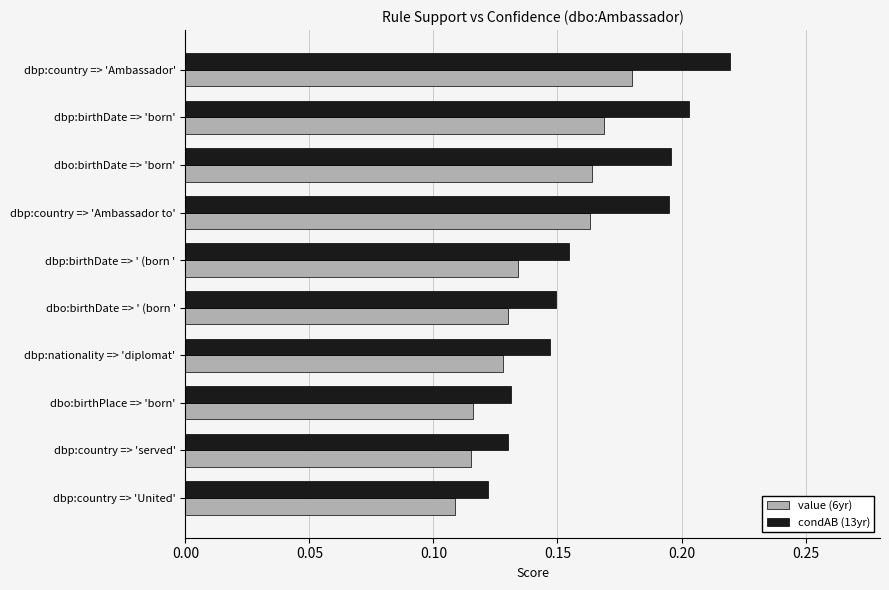

True or false: condAB (13yr) has a value of 0.2 at dbp:nationality => 'diplomat'.

False